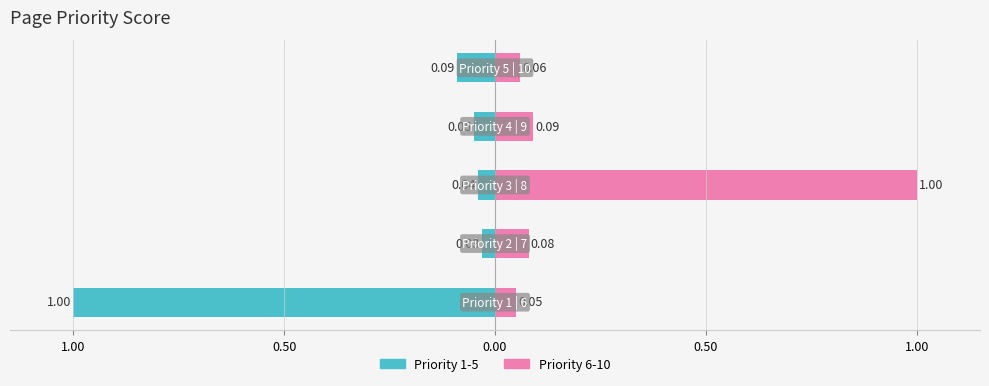

What is the value of the Priority 6-10 bar at the 2nd from the left?

0.1